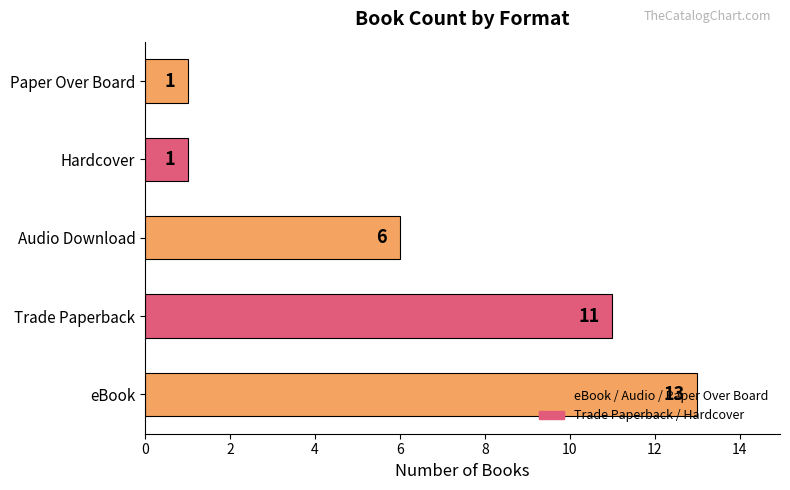

What is the greatest value displayed?

13